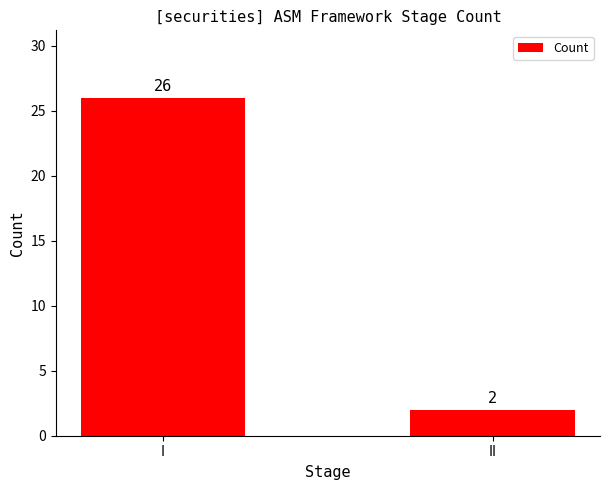

Does the chart contain any negative values?

No